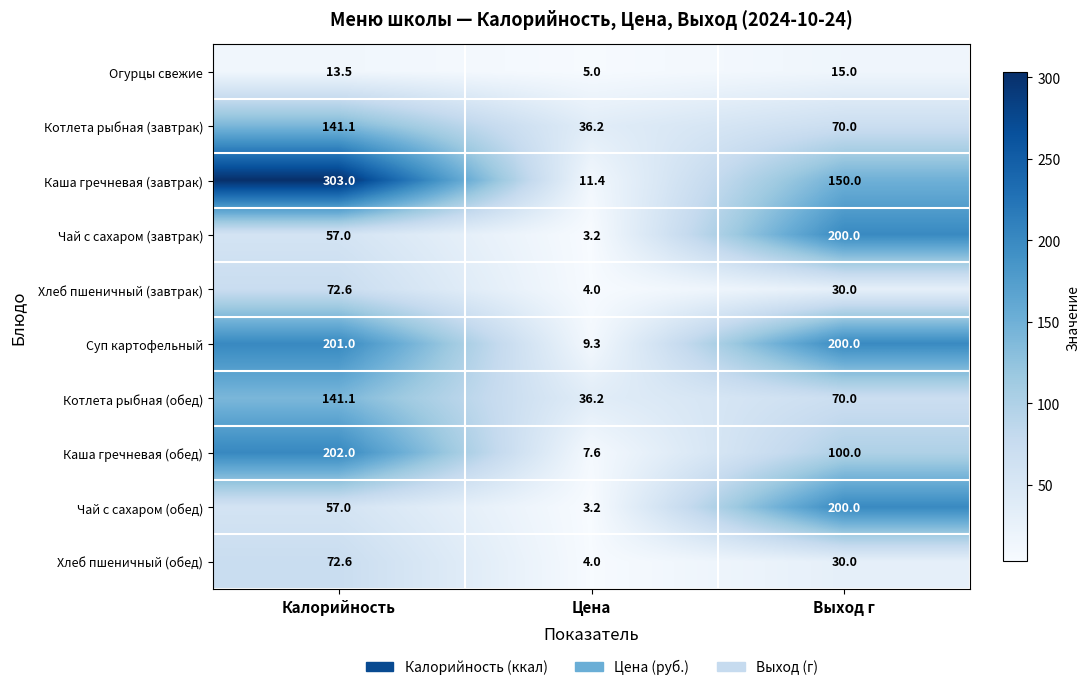

Reading left to right, what are all the values shown in this chart?

Огурцы свежие: Калорийность=13.5	Цена=5.0	Выход г=15.0
Котлета рыбная (завтрак): Калорийность=141.1	Цена=36.2	Выход г=70.0
Каша гречневая (завтрак): Калорийность=303.0	Цена=11.4	Выход г=150.0
Чай с сахаром (завтрак): Калорийность=57.0	Цена=3.2	Выход г=200.0
Хлеб пшеничный (завтрак): Калорийность=72.6	Цена=4.0	Выход г=30.0
Суп картофельный: Калорийность=201.0	Цена=9.3	Выход г=200.0
Котлета рыбная (обед): Калорийность=141.1	Цена=36.2	Выход г=70.0
Каша гречневая (обед): Калорийность=202.0	Цена=7.6	Выход г=100.0
Чай с сахаром (обед): Калорийность=57.0	Цена=3.2	Выход г=200.0
Хлеб пшеничный (обед): Калорийность=72.6	Цена=4.0	Выход г=30.0